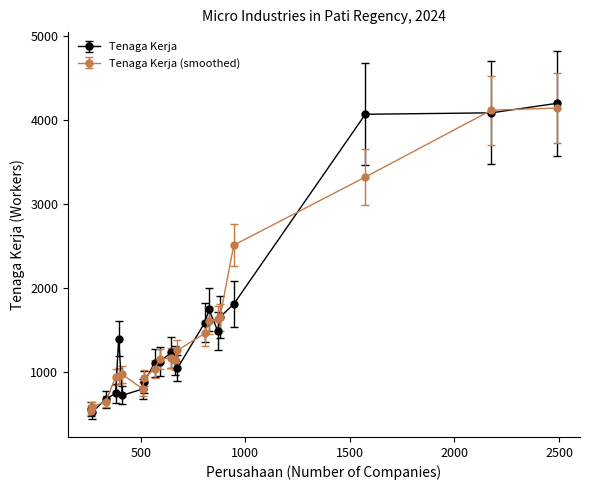

What is the highest value of the Tenaga Kerja series?

4200.0